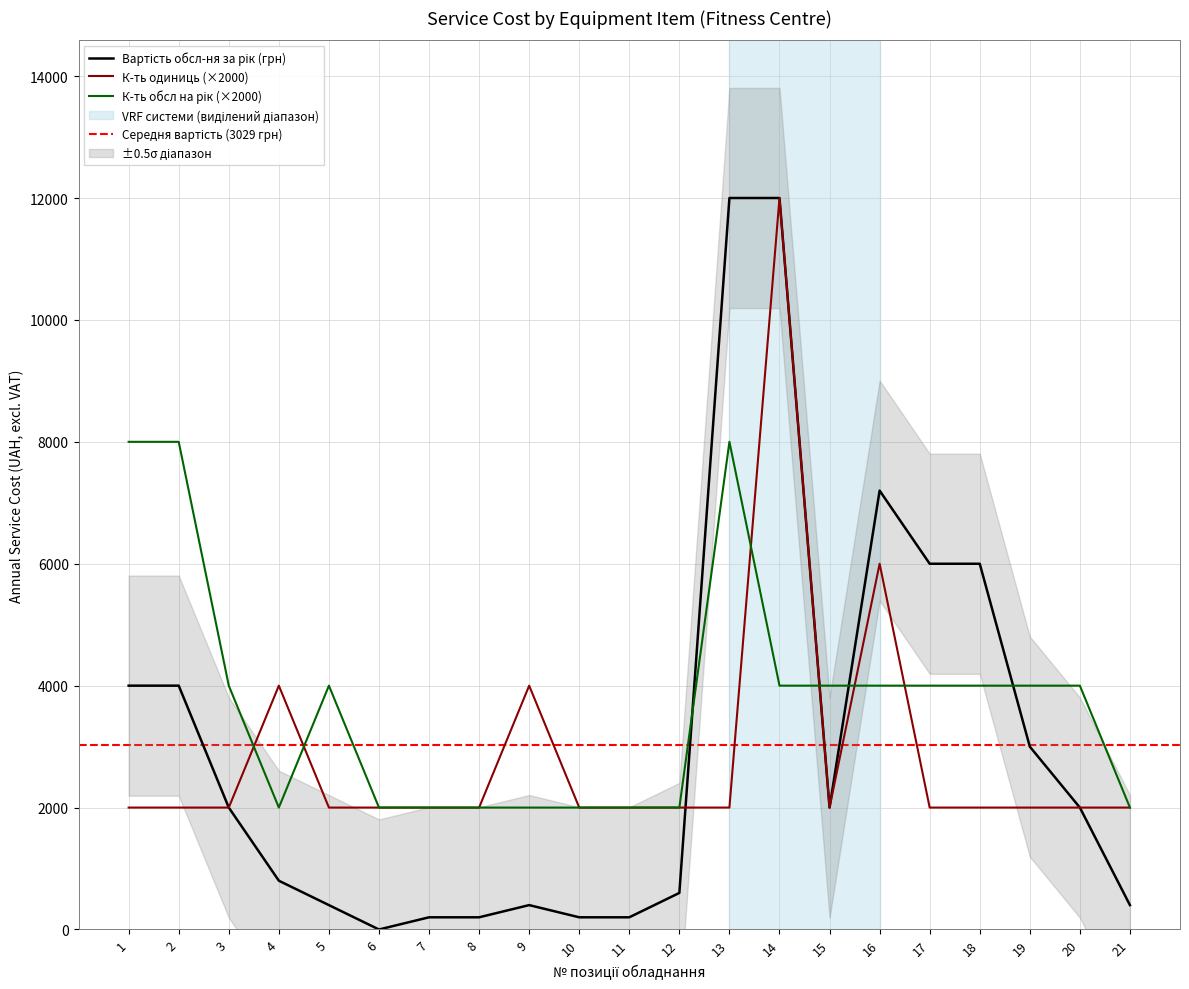

Which has a higher value, 13 or 2?

13